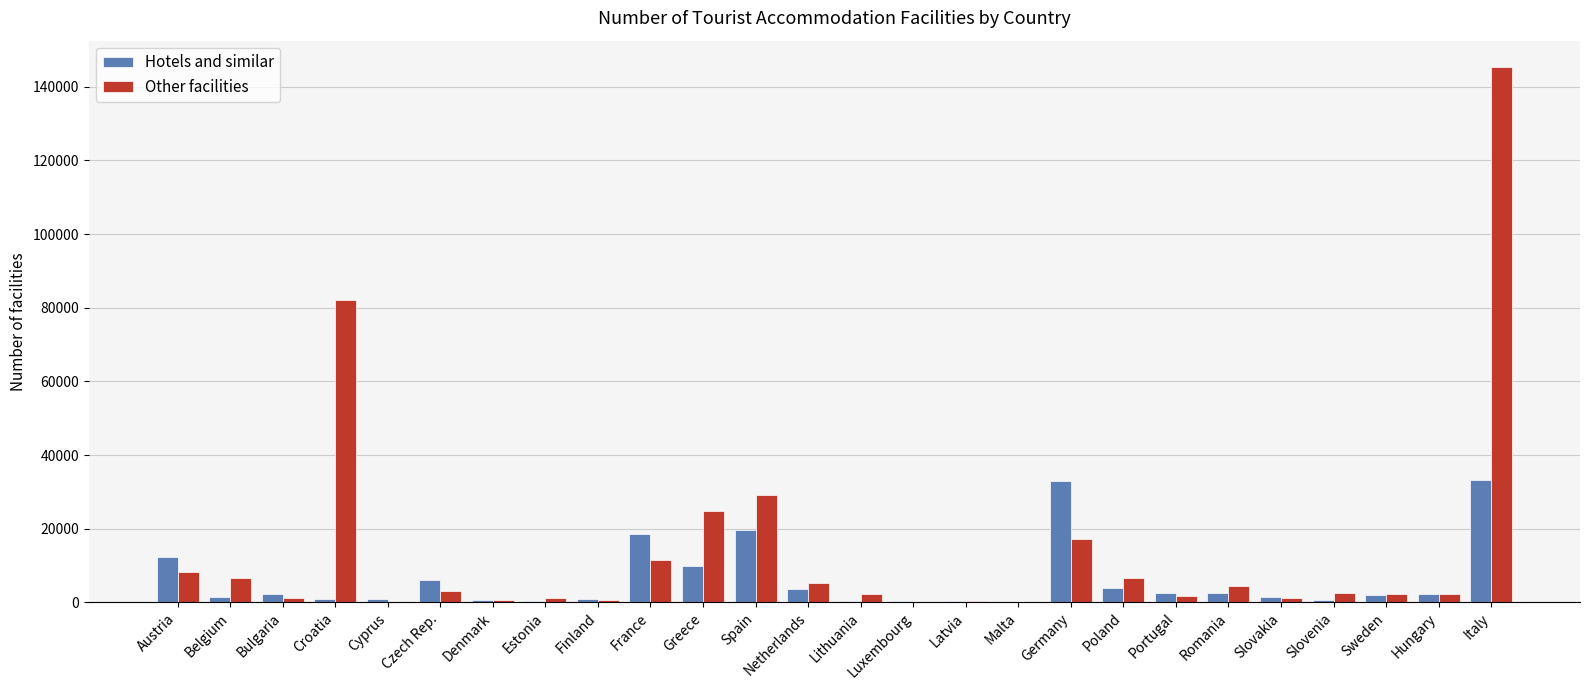

Which series has the widest spread of values?

Other facilities